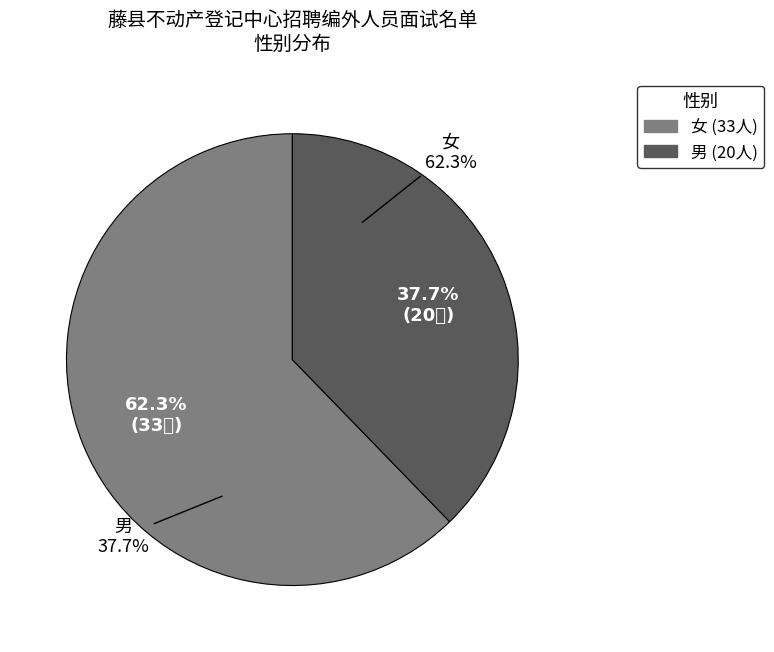

How many slices are in this pie chart?

2